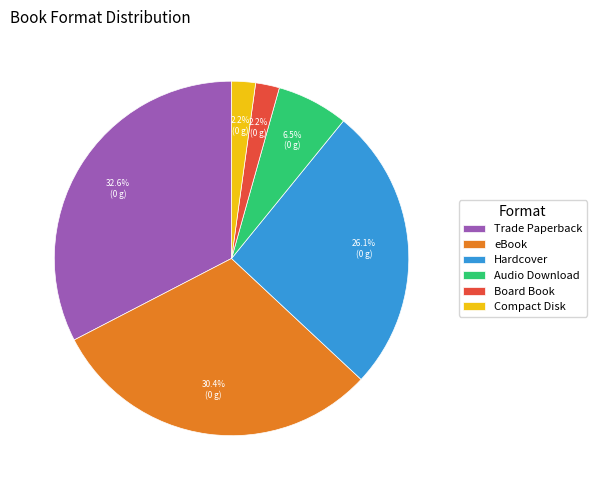

Which category has the biggest portion of the pie?

Trade Paperback